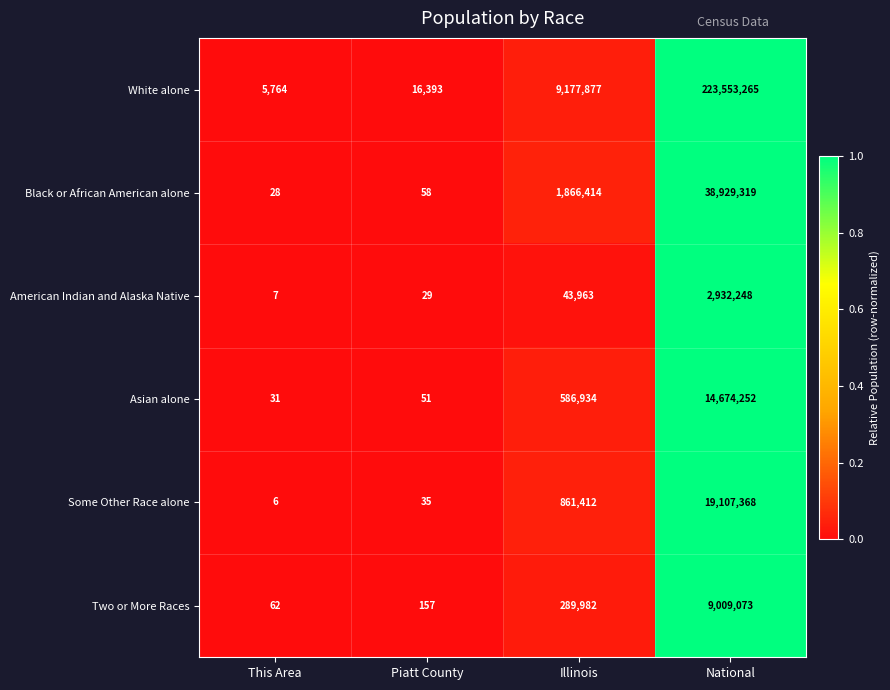

Which series changed the most between This Area and National?

White alone